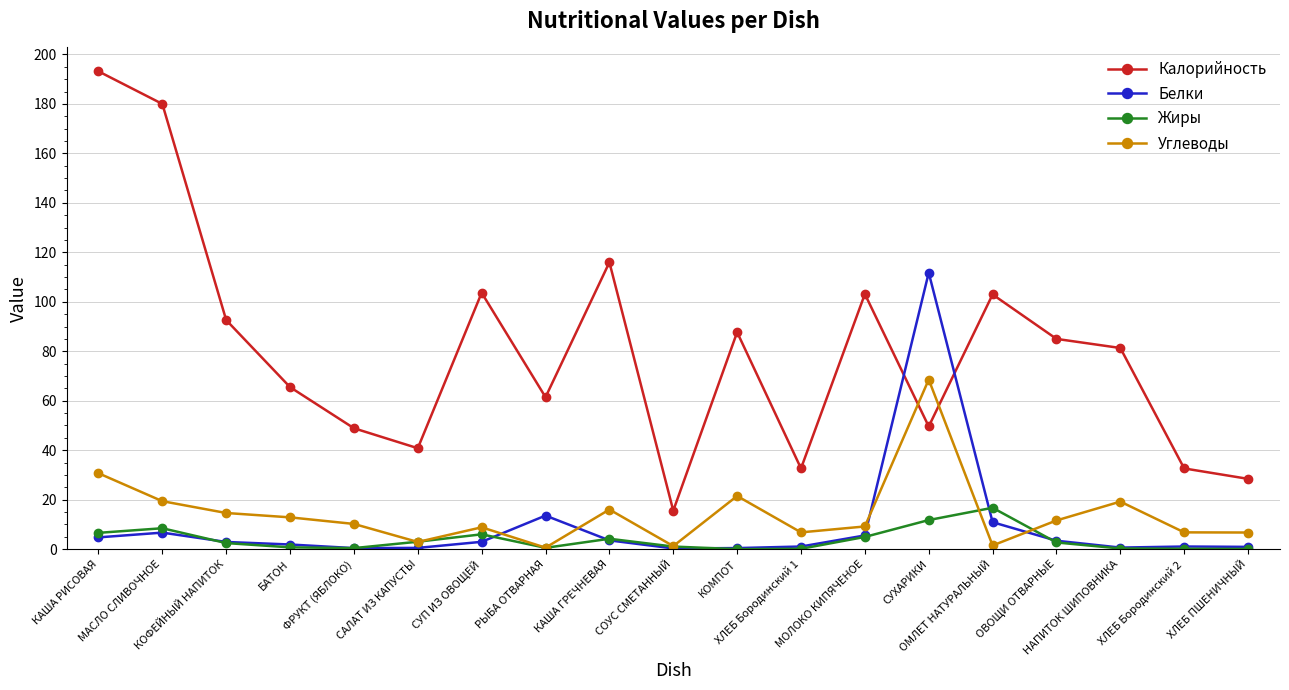

What is the difference between the maximum and minimum values in the Калорийность series?

177.6